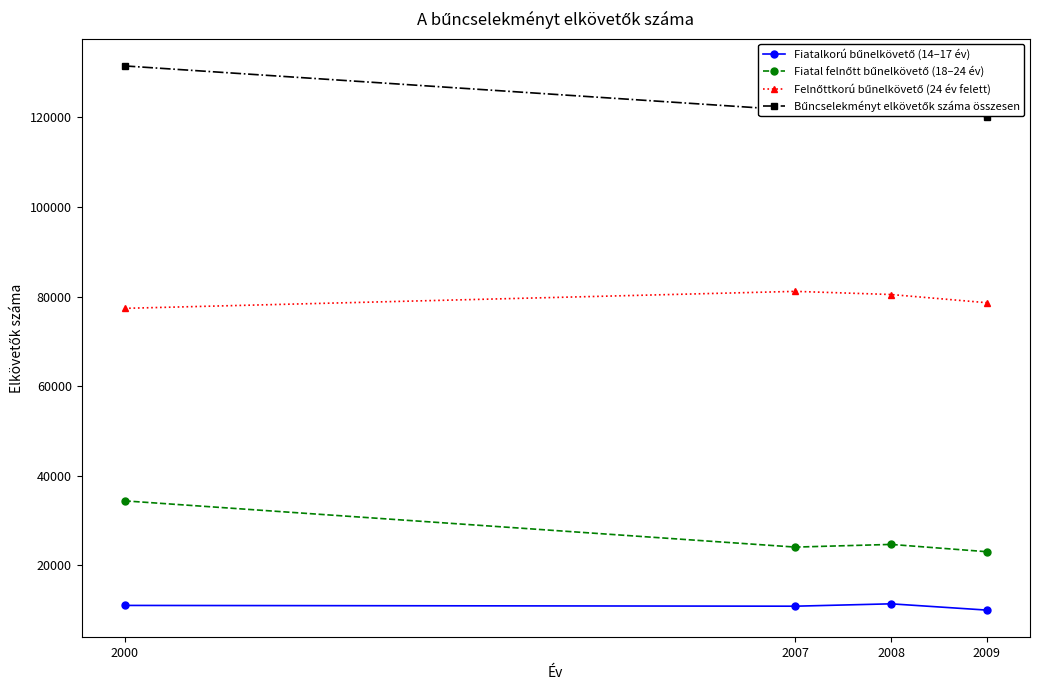

Rank the series by their maximum value, from highest to lowest.

Bűncselekményt elkövetők száma összesen, Felnőttkorú bűnelkövető (24 év felett), Fiatal felnőtt bűnelkövető (18–24 év), Fiatalkorú bűnelkövető (14–17 év)